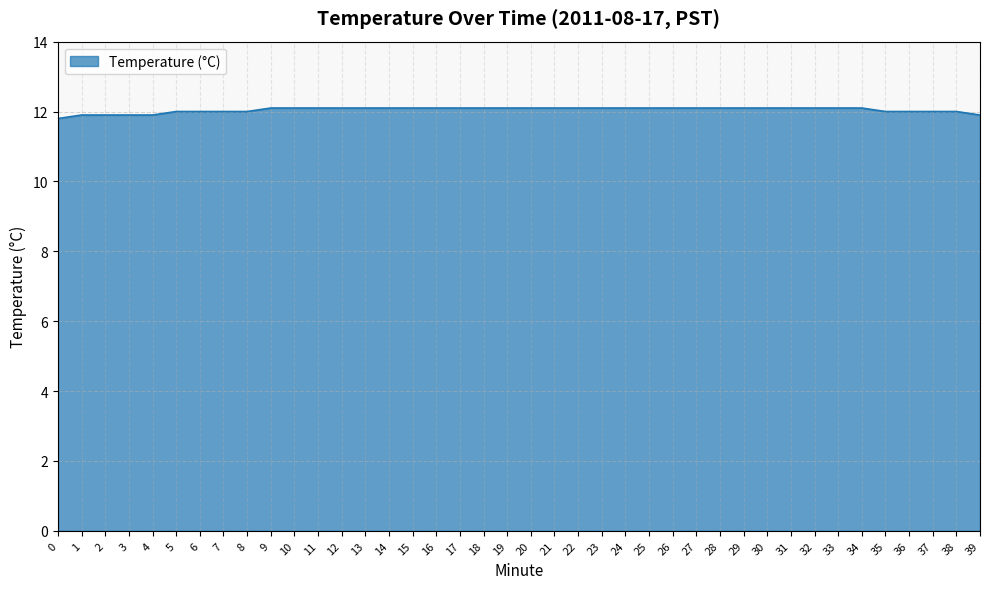

What is the difference between the maximum and minimum values?

0.3